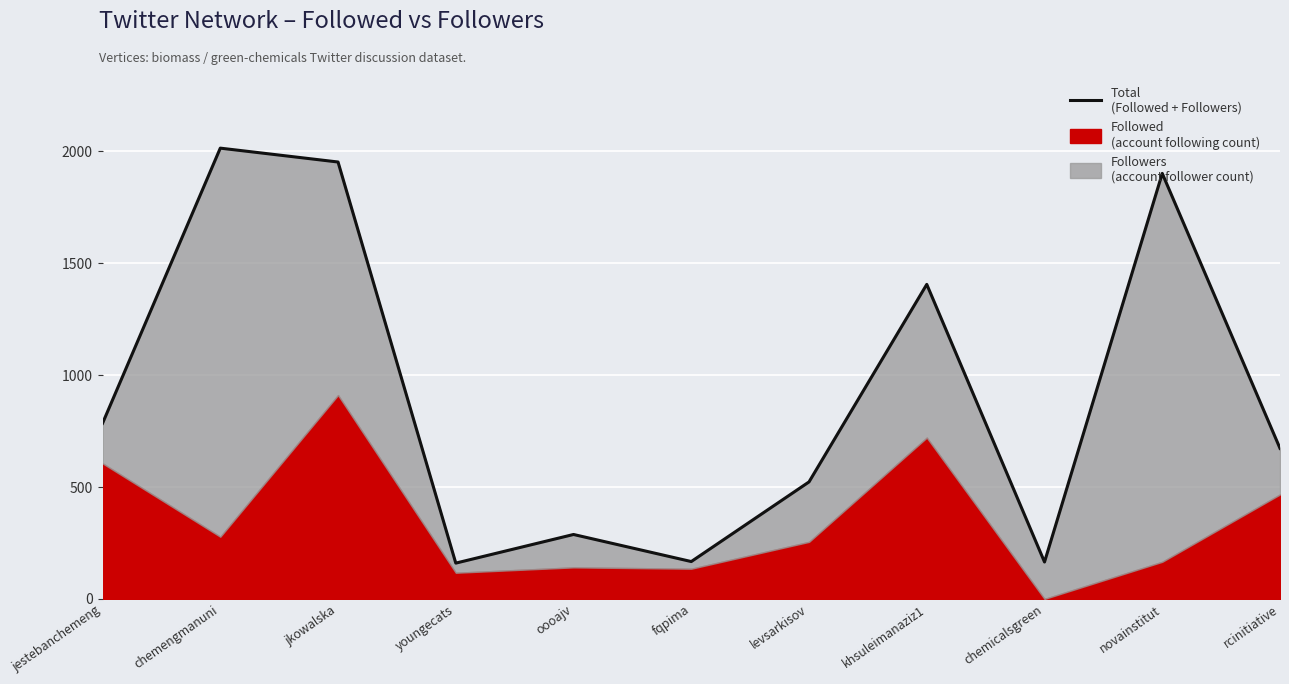

Read the value at oooajv.

288